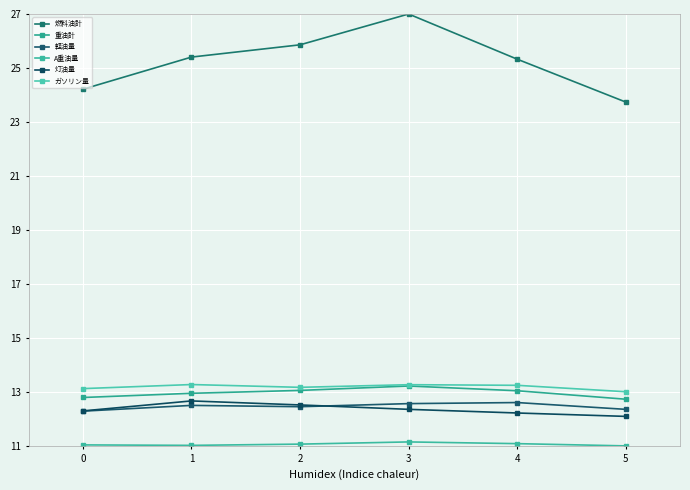

What is the total value across all series at 0?

85.7